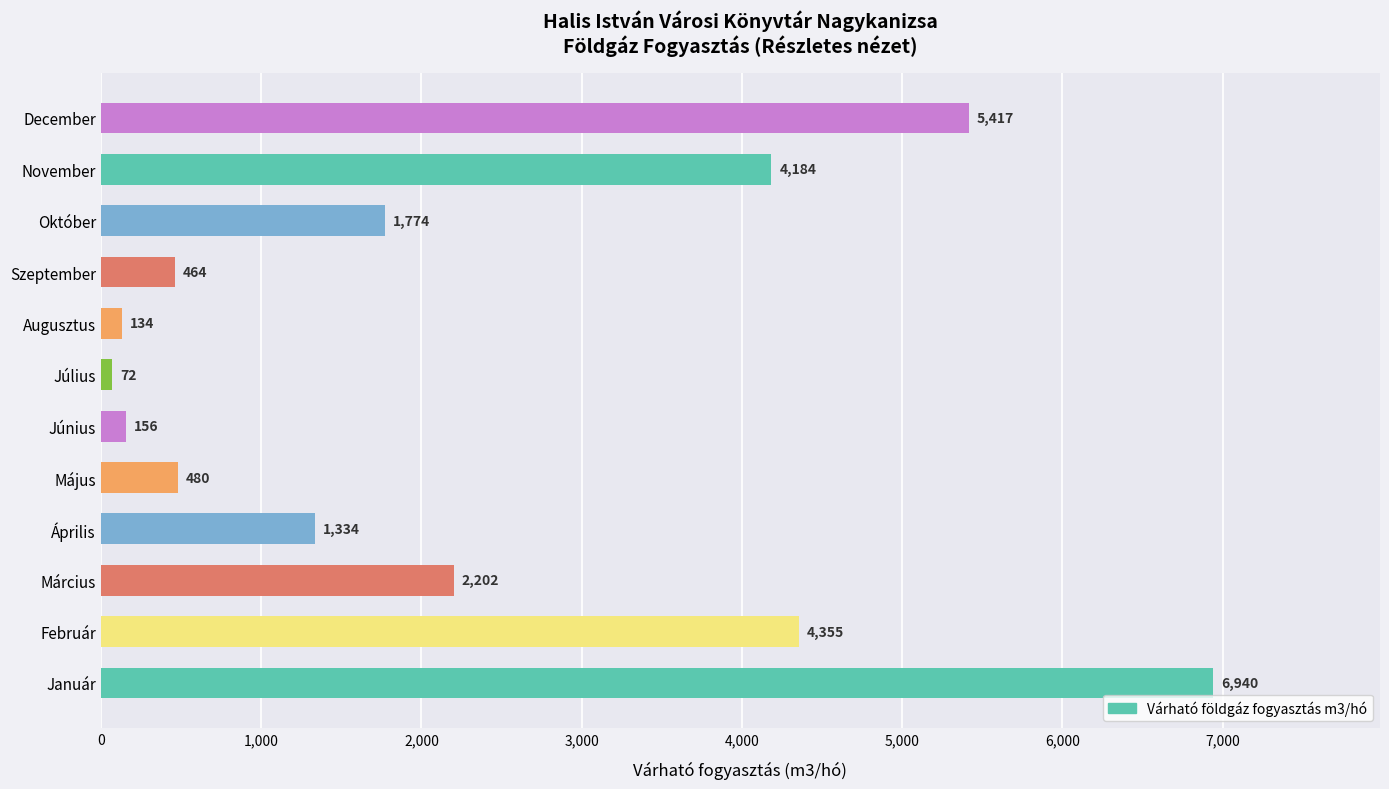

The chart shows a value of 4355 at Február. True or false?

True